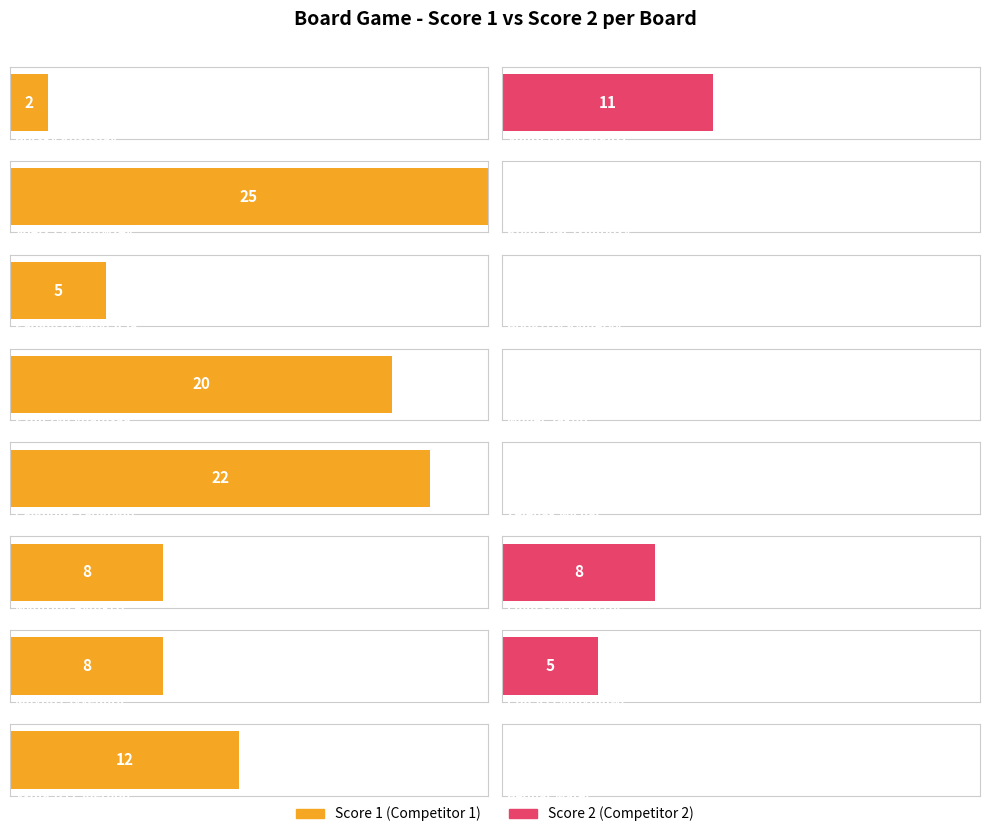

What is the sum of all Score 2 values?

24